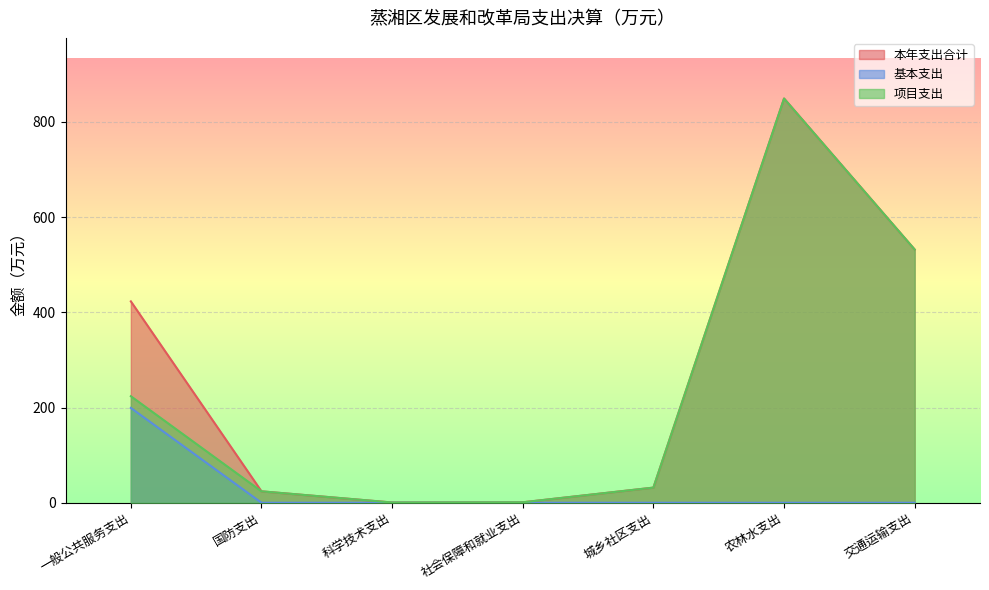

How many data points in 本年支出合计 are above 31?

4